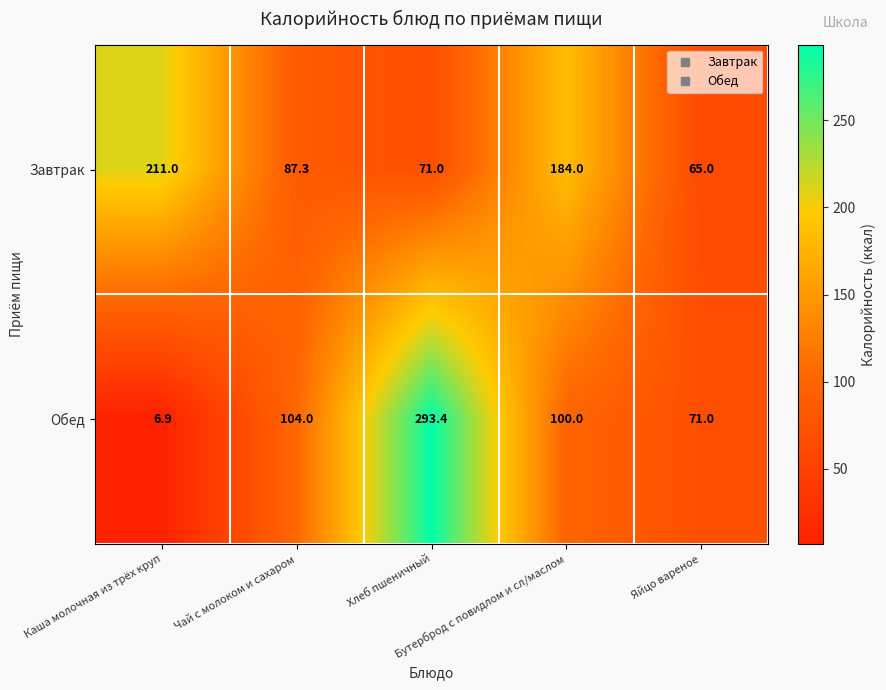

At how many categories does at least one series exceed 45?

5